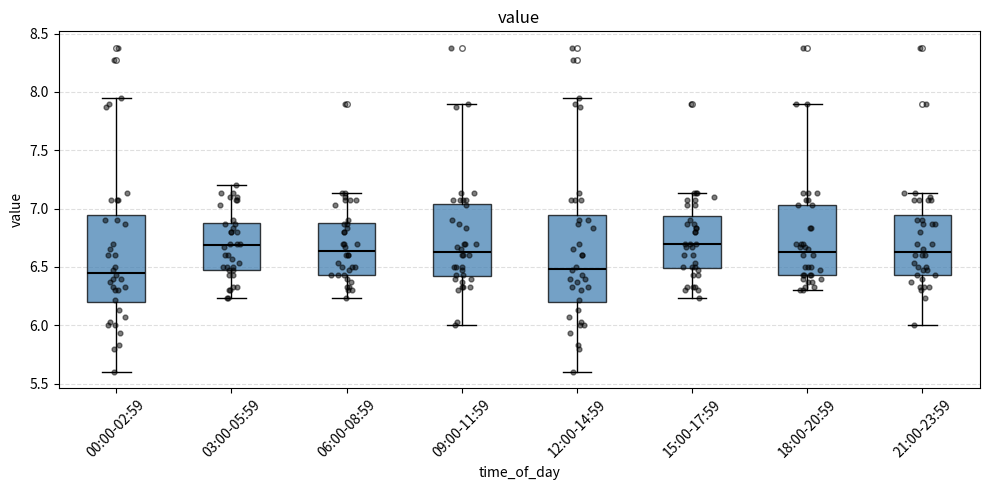

Where does the median line of the box for 00:00-02:59 sit on the y-axis? The values are not printed on the chart, so give them approximately, as read against the axis.

6.45